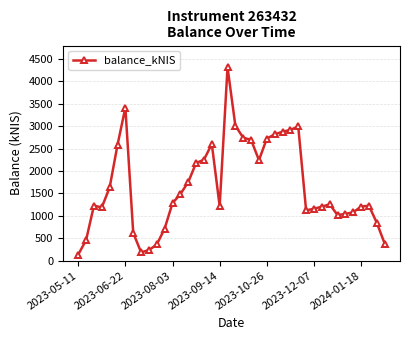

What is the minimum value shown in the chart?

134.1